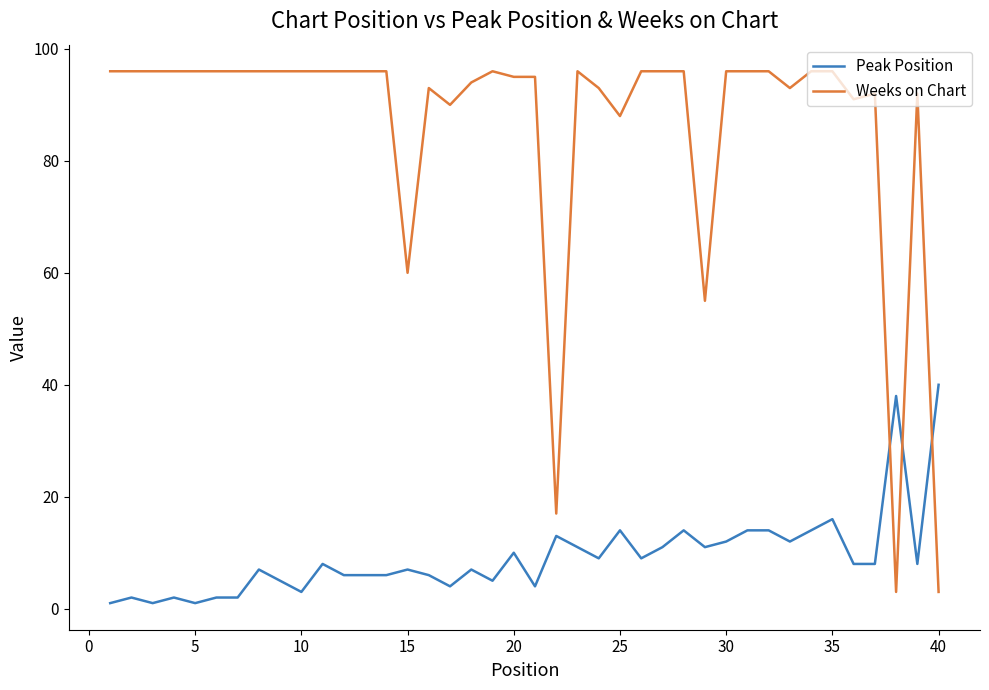

True or false: Peak Position and Weeks on Chart intersect in this chart.

True